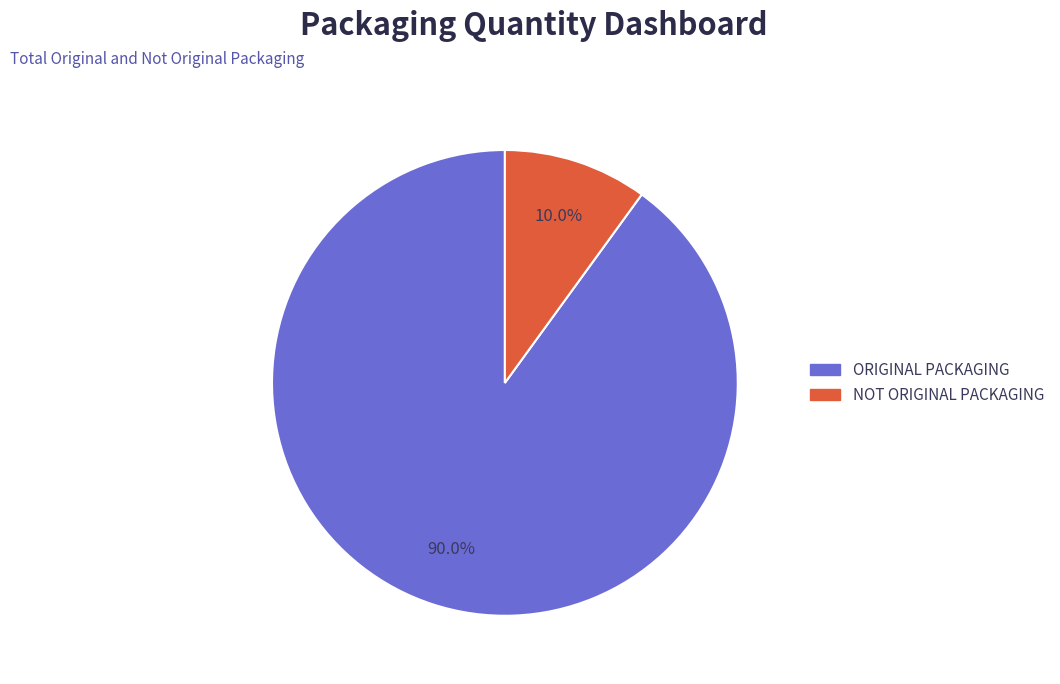

To the nearest percent, what portion does NOT ORIGINAL PACKAGING represent?

10%